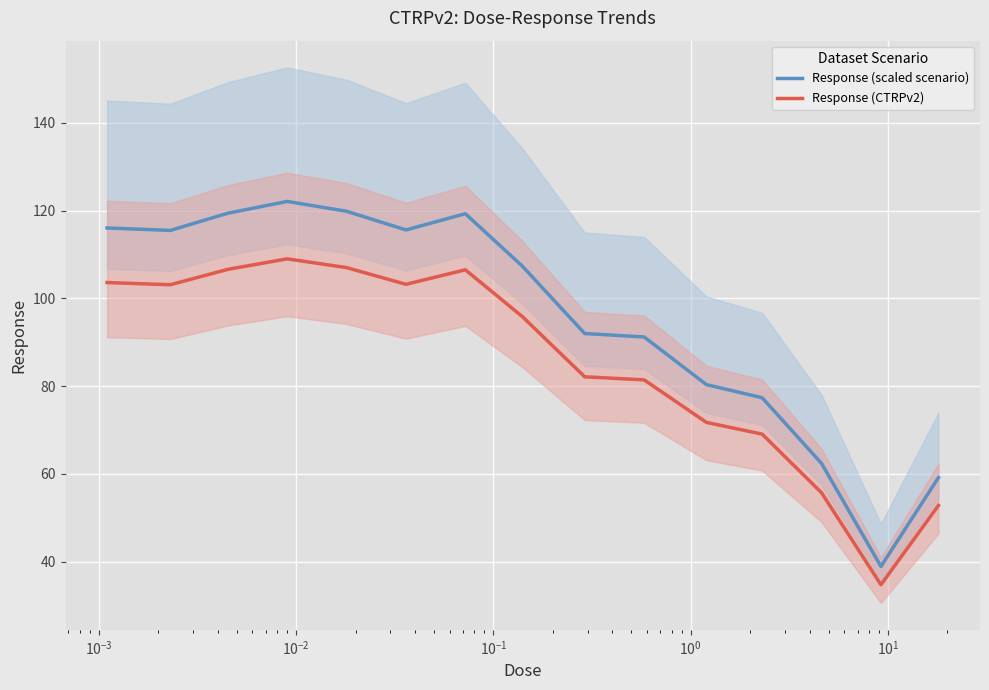

Count the number of data series in this chart.

2